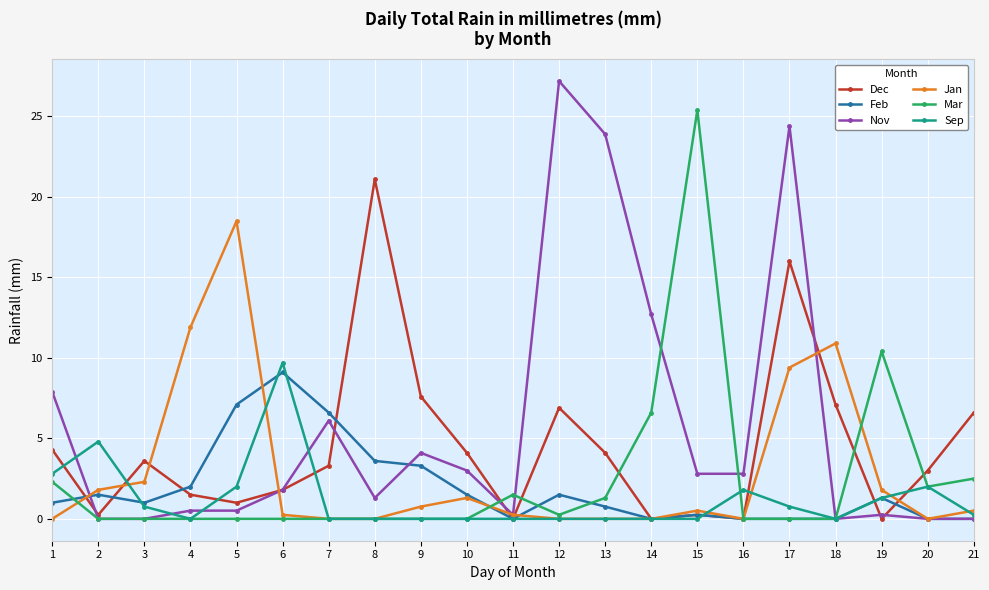

What is the difference between the second highest and second lowest values in the Feb series?

7.1